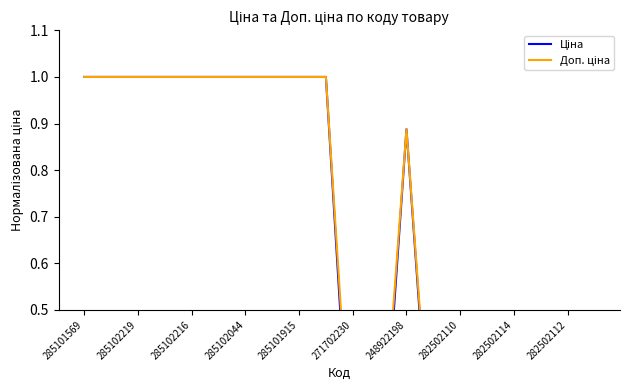

Count the Доп. ціна values in the range 0 to 1.

20